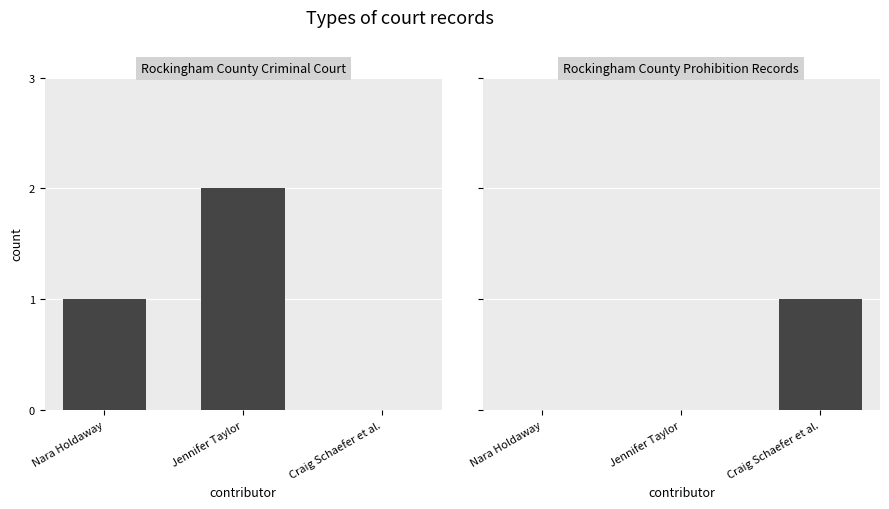

Reading left to right, transcribe all the data shown in this chart.

Rockingham County Criminal Court: Nara Holdaway=1	Jennifer Taylor=2	Craig Schaefer et al.=0
Rockingham County Prohibition Records: Nara Holdaway=0	Jennifer Taylor=0	Craig Schaefer et al.=1